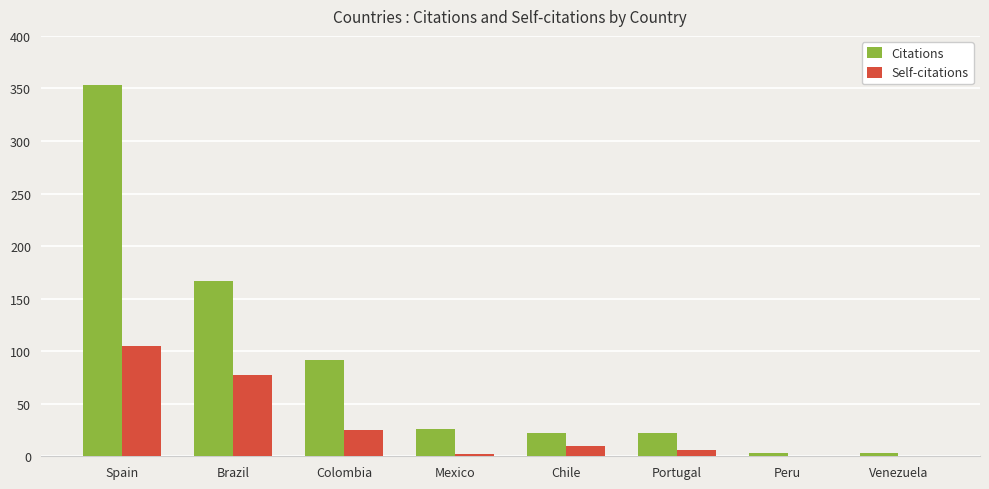

The Citations series shows 26 at Mexico. True or false?

True